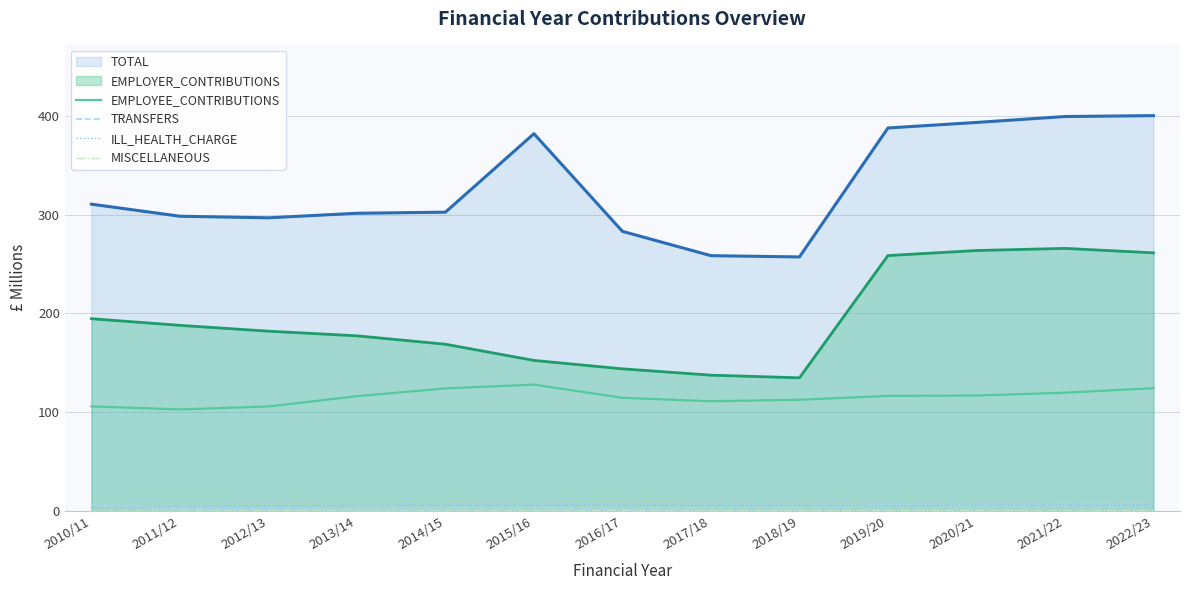

What is the maximum value for EMPLOYEE_CONTRIBUTIONS?

128.0